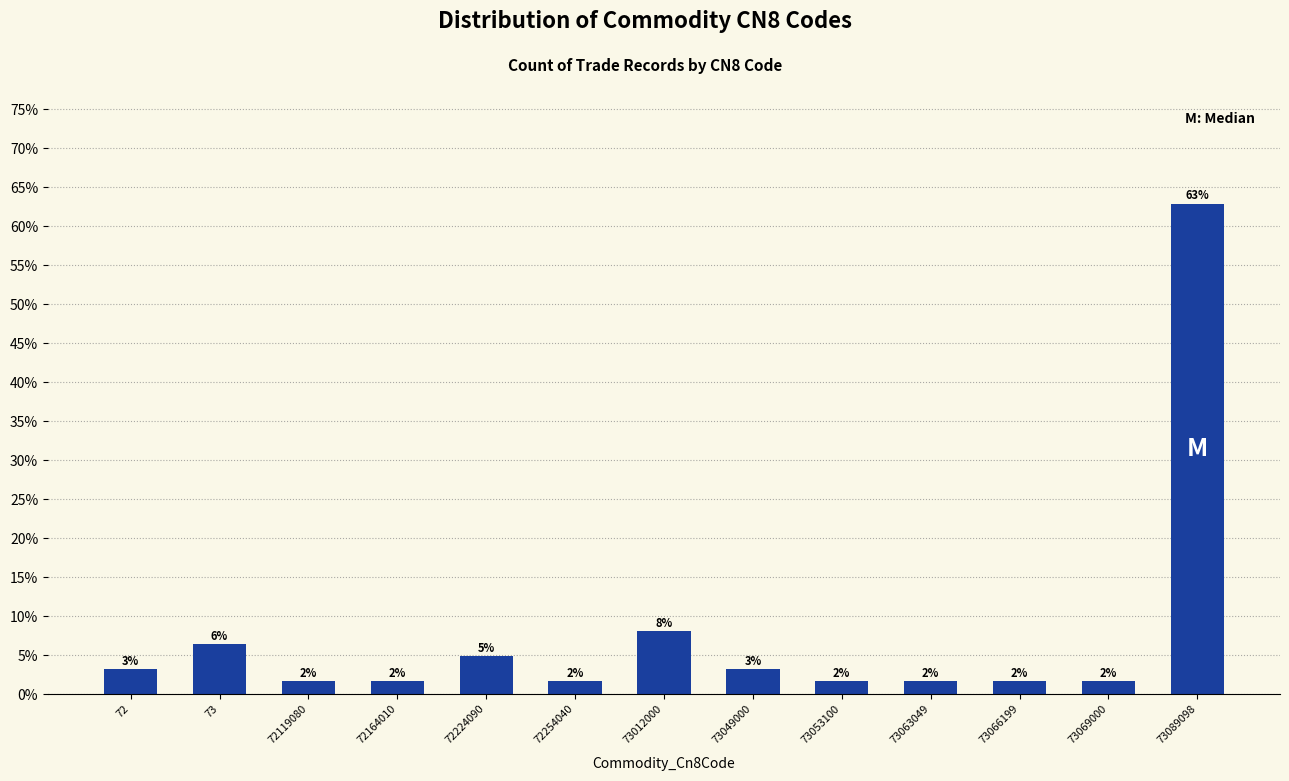

Does the chart contain any negative values?

No